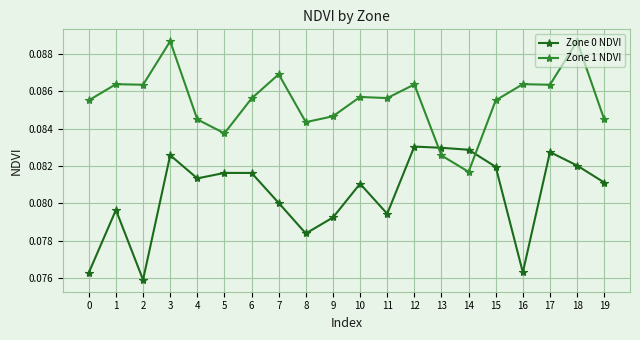

What are all the series names shown in the legend?

Zone 0 NDVI, Zone 1 NDVI